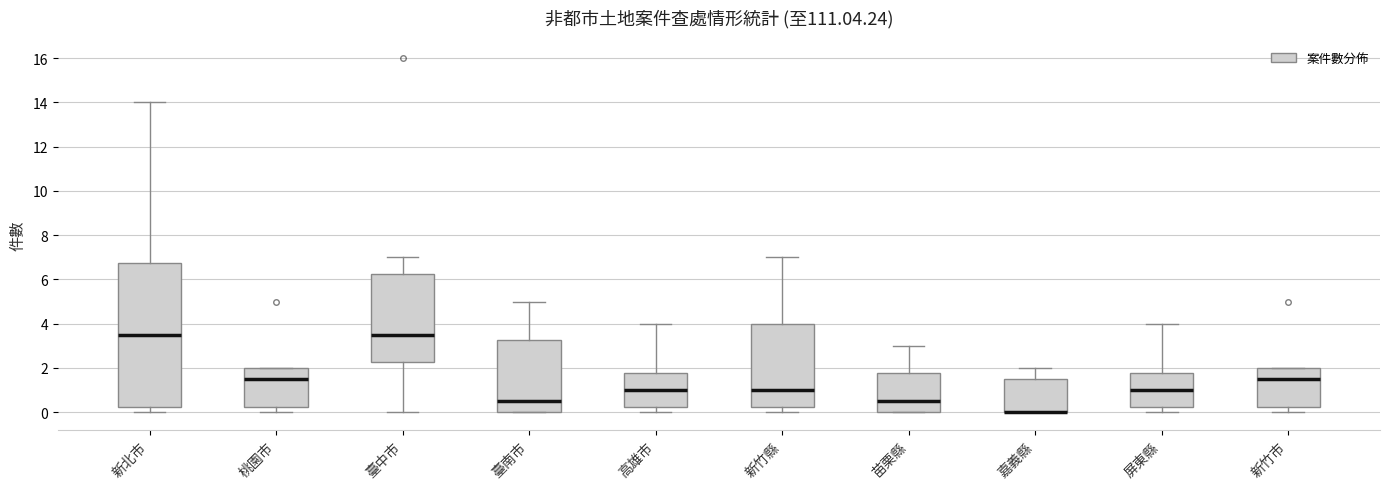

Reading left to right, read every box against the y-axis: the position of its median line, the range the box covers, and the ends of its whiskers. The values are not printed on the chart, so give them approximately, as read against the axis.

新北市: median 3.6, box 0.2 to 6.8, whiskers 0.0 to 14.0
桃園市: median 1.6, box 0.2 to 2.0, whiskers 0.0 to 2.0
臺中市: median 3.6, box 2.2 to 6.2, whiskers 0.0 to 7.0
臺南市: median 0.6, box 0.0 to 3.2, whiskers 0.0 to 5.0
高雄市: median 1.0, box 0.2 to 1.8, whiskers 0.0 to 4.0
新竹縣: median 1.0, box 0.2 to 4.0, whiskers 0.0 to 7.0
苗栗縣: median 0.6, box 0.0 to 1.8, whiskers 0.0 to 3.0
嘉義縣: median 0.0 (drawn on the box's lower edge), box 0.0 to 1.6, whiskers 0.0 to 2.0
屏東縣: median 1.0, box 0.2 to 1.8, whiskers 0.0 to 4.0
新竹市: median 1.6, box 0.2 to 2.0, whiskers 0.0 to 2.0